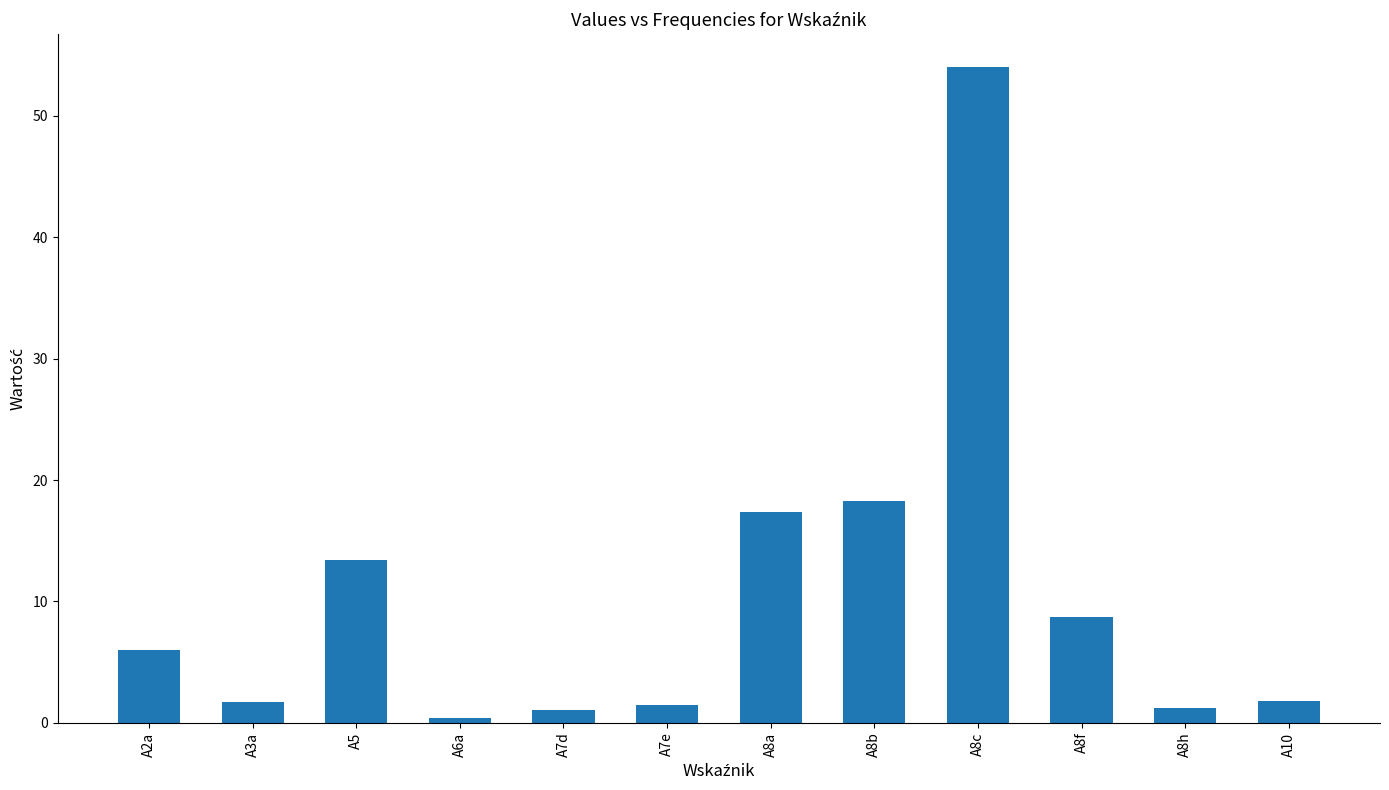

What is the label of the 8th bar from the left?

A8b